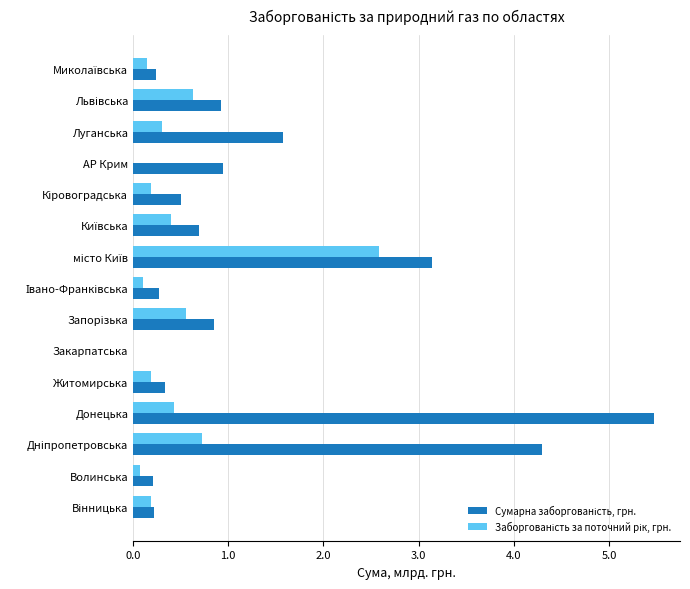

Which label corresponds to the largest value in the chart?

Донецька